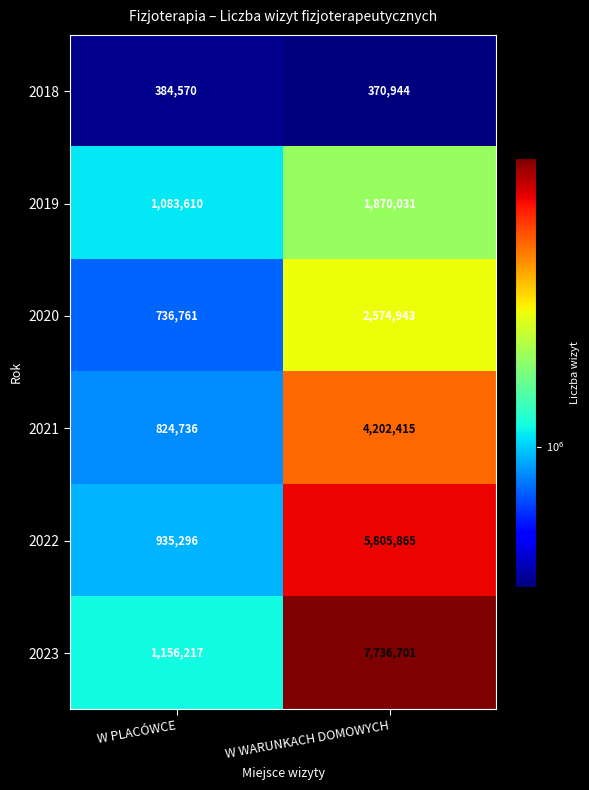

Which label corresponds to the smallest value in the chart?

W WARUNKACH DOMOWYCH